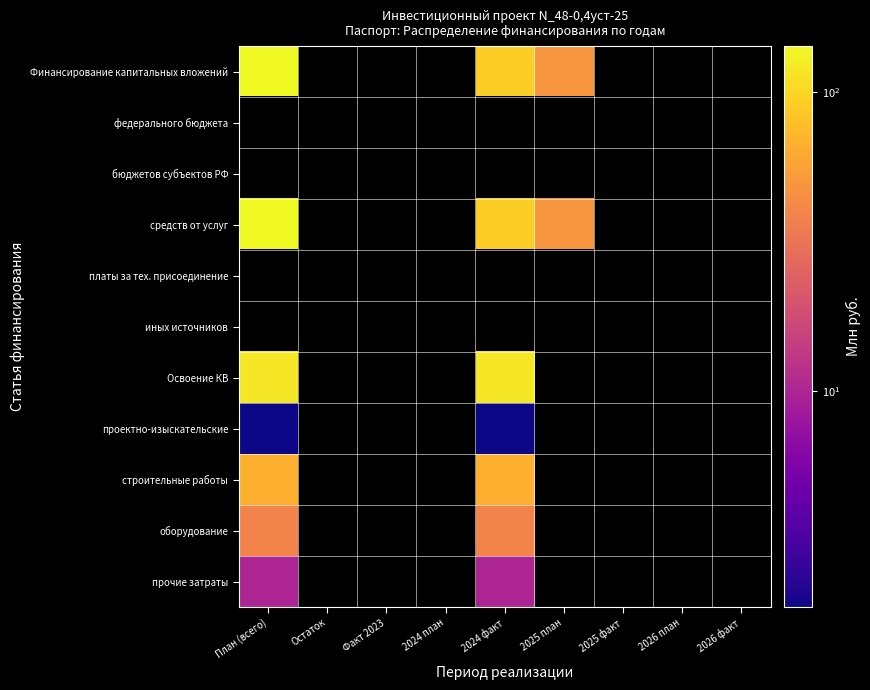

At how many categories does at least one series exceed 60?

2